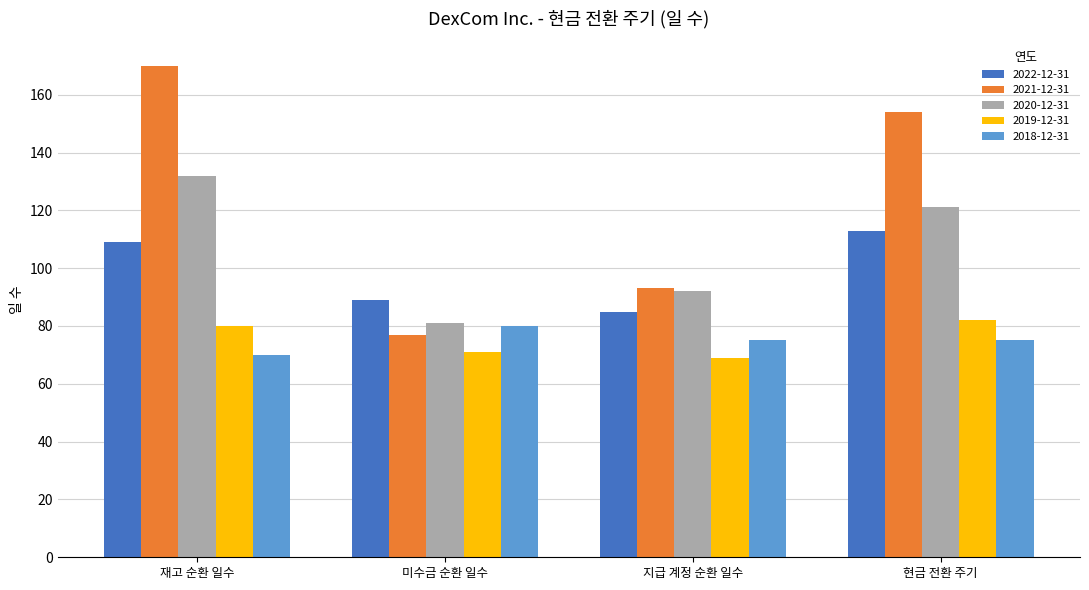

True or false: 2018-12-31 has a value of 127 at 미수금 순환 일수.

False